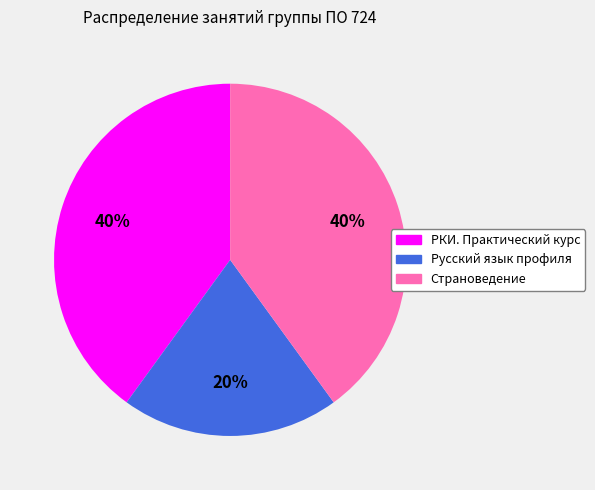

What is the ratio of the value at РКИ. Практический курс to the value at Русский язык профиля?

2.0